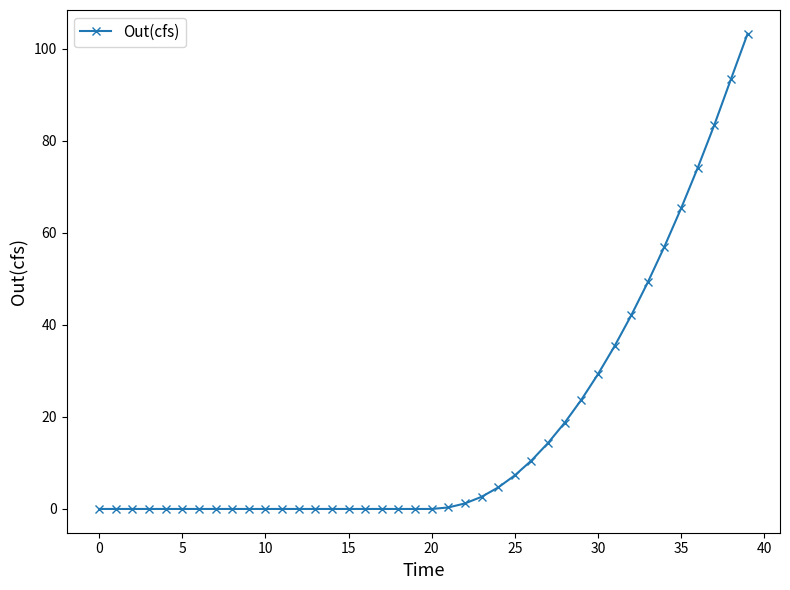

What is the average value?

17.9